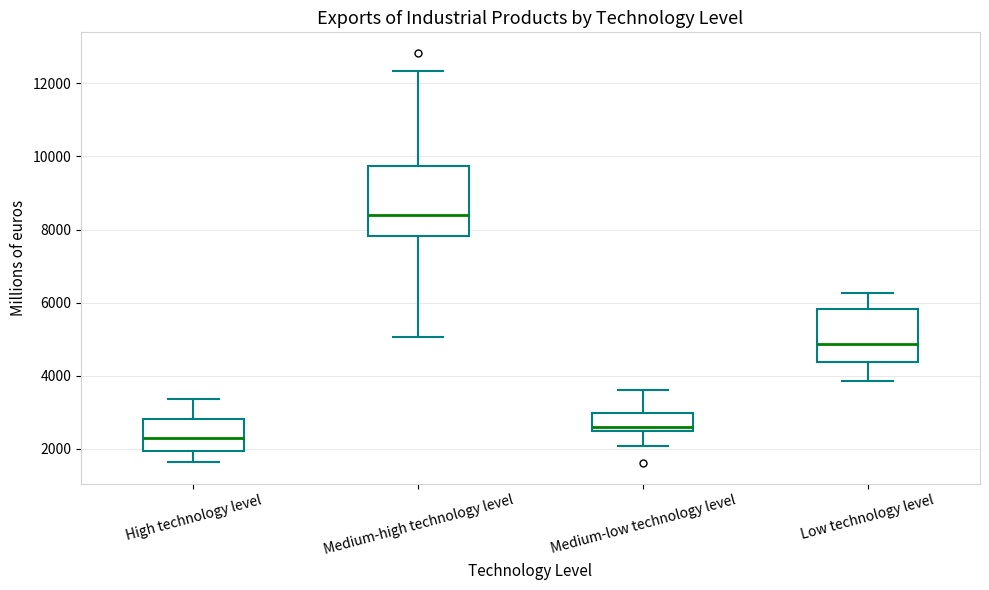

Reading left to right, transcribe this box plot: for each box, give where its median line is, the range the box spans, and where its two whiskers end, as read against the y-axis. The values are not printed on the chart, so give them approximately, as read against the axis.

High technology level: median 2200, box 2000 to 2800, whiskers 1600 to 3400
Medium-high technology level: median 8400, box 7800 to 9800, whiskers 5000 to 12400
Medium-low technology level: median 2600, box 2400 to 3000, whiskers 2000 to 3600
Low technology level: median 4800, box 4400 to 5800, whiskers 3800 to 6200